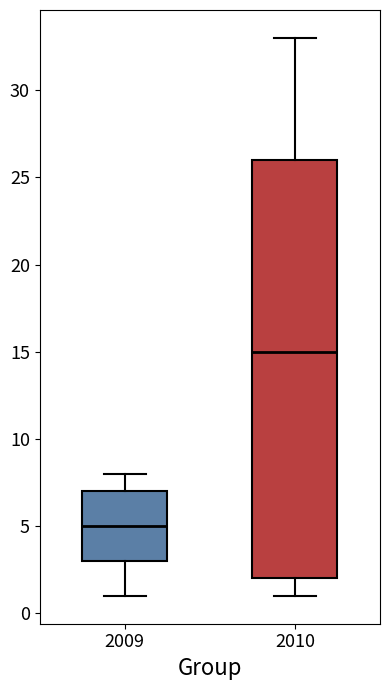

Reading left to right, transcribe this box plot: for each box, give where its median line is, the range the box spans, and where its two whiskers end, as read against the y-axis. The values are not printed on the chart, so give them approximately, as read against the axis.

2009: median 5, box 3 to 7, whiskers 1 to 8
2010: median 15, box 2 to 26, whiskers 1 to 33